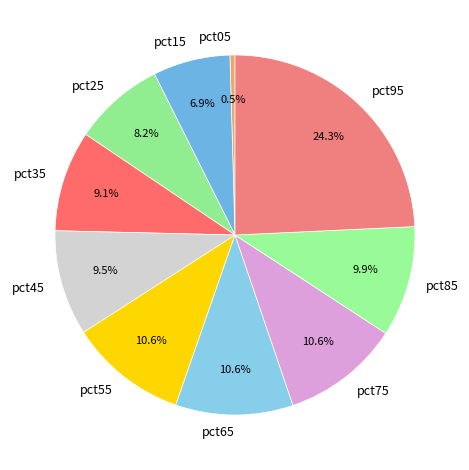

Is there any slice that represents more than half of the pie?

No